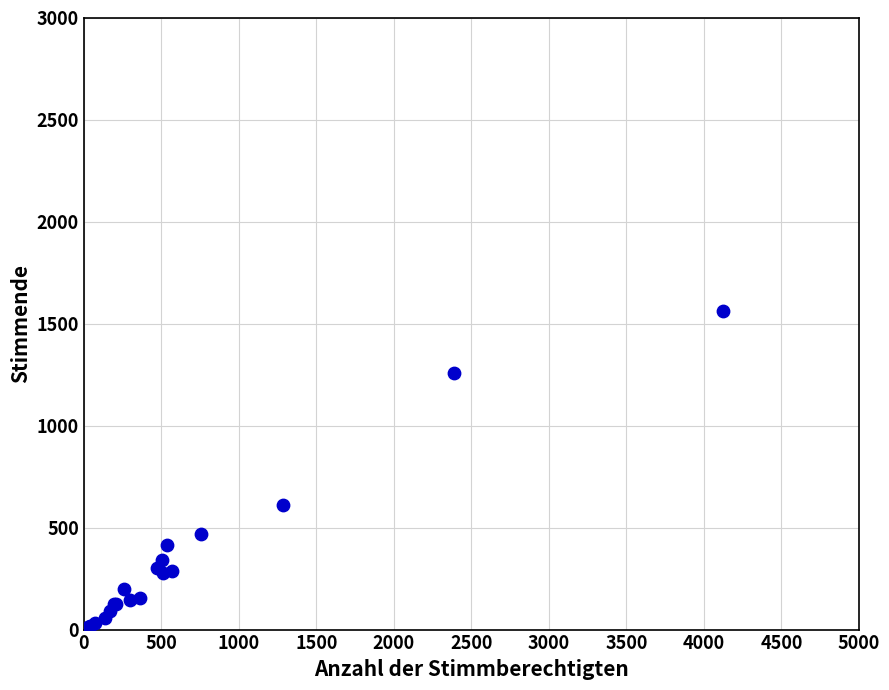

What Y value in the scatter plot is closest to 788?

609